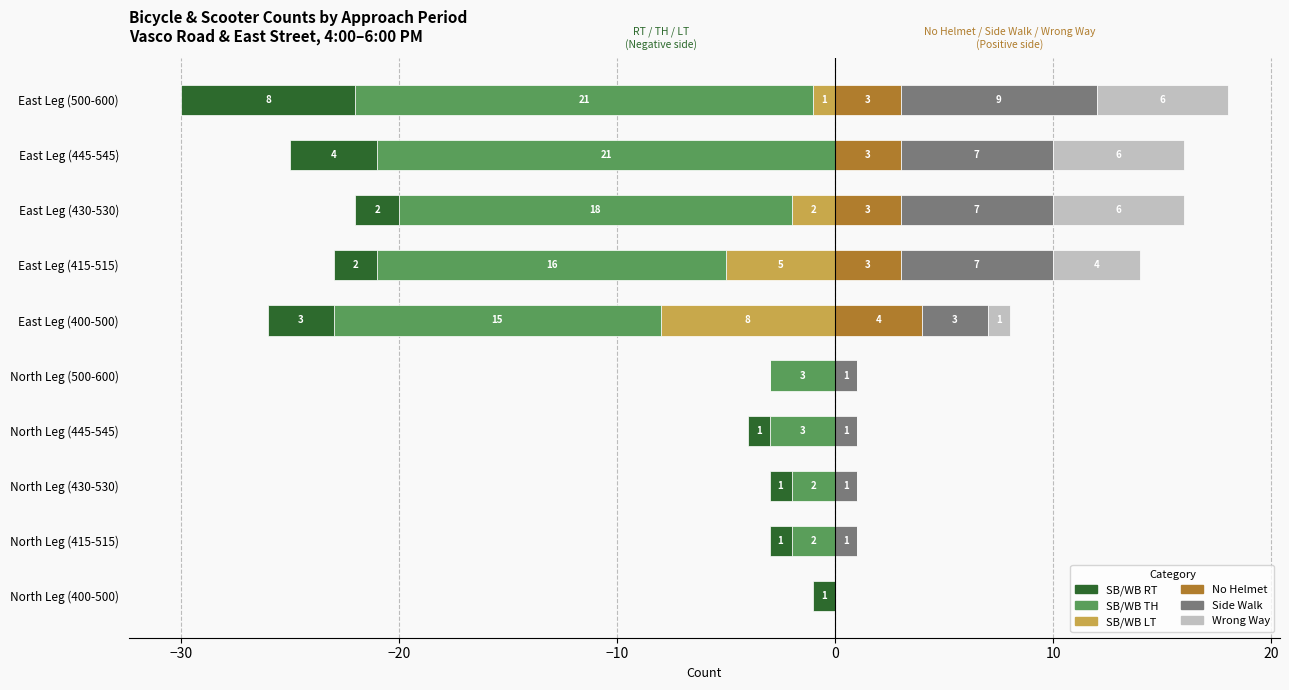

How many values in the No Helmet series are below 3?

5